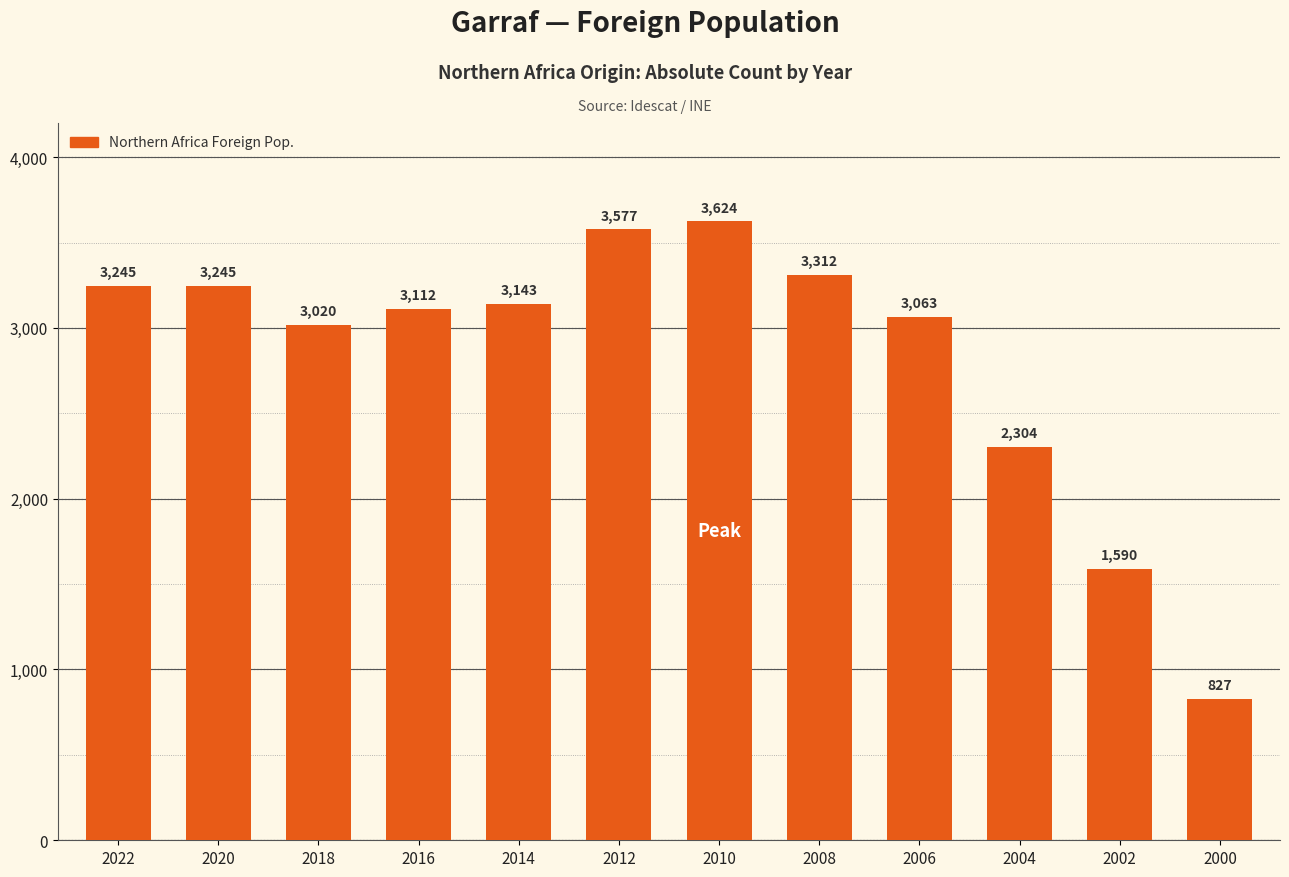

True or false: the data shows 5112 at 2018.

False